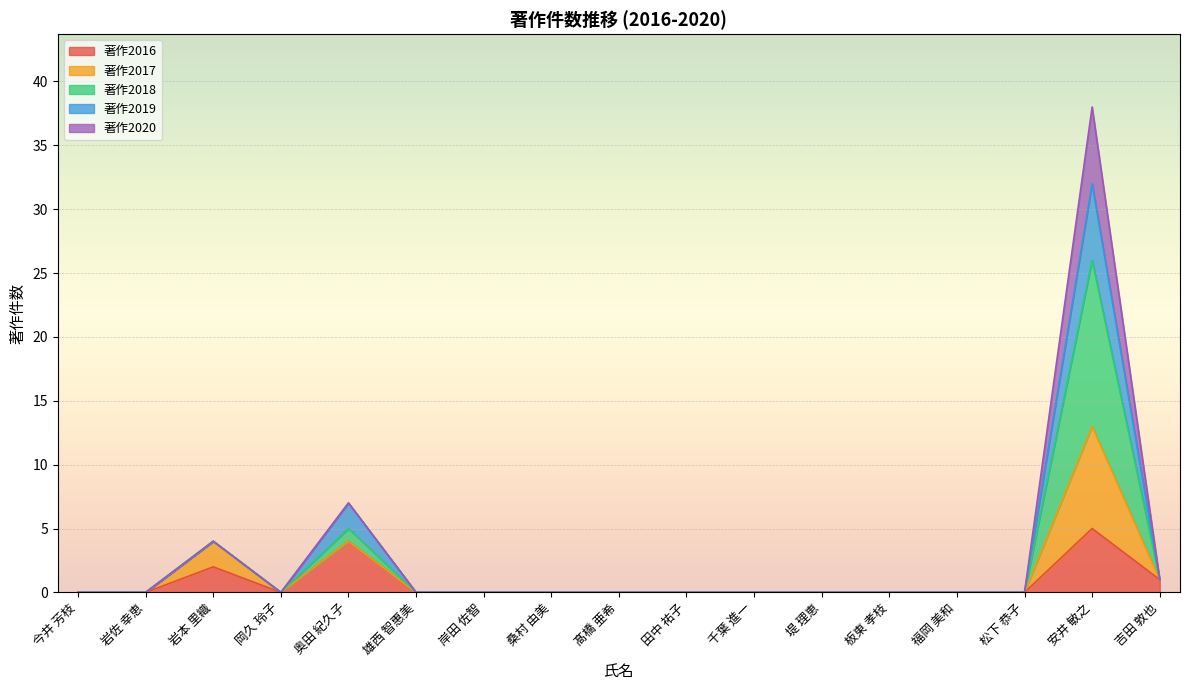

What is the label of the 8th point from the left?

桑村 由美